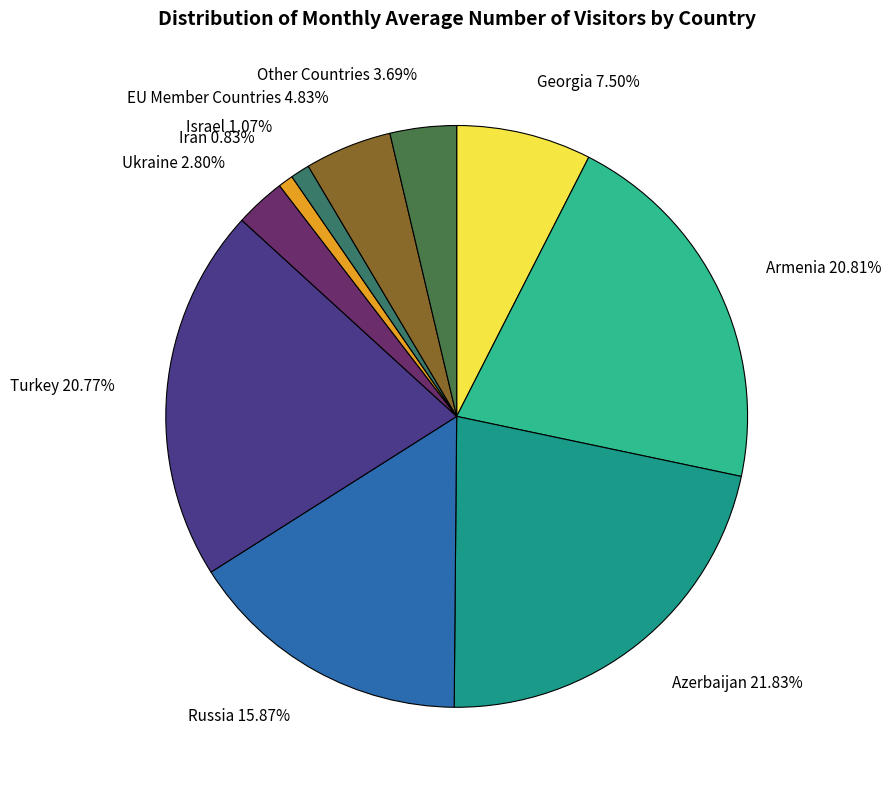

True or false: Armenia accounts for 35% of the total.

False